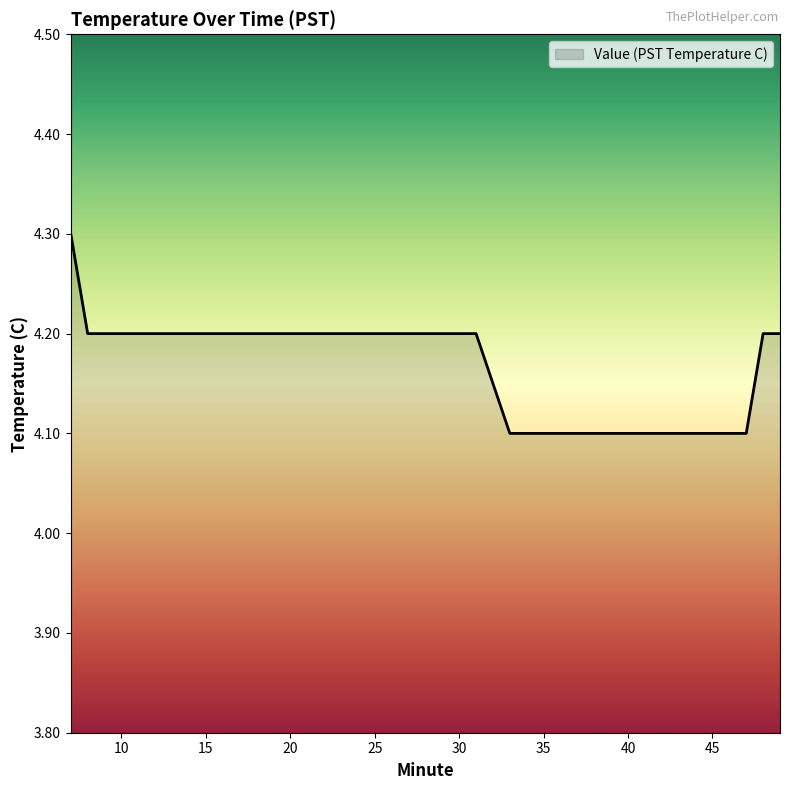

What is the greatest value displayed?

4.3